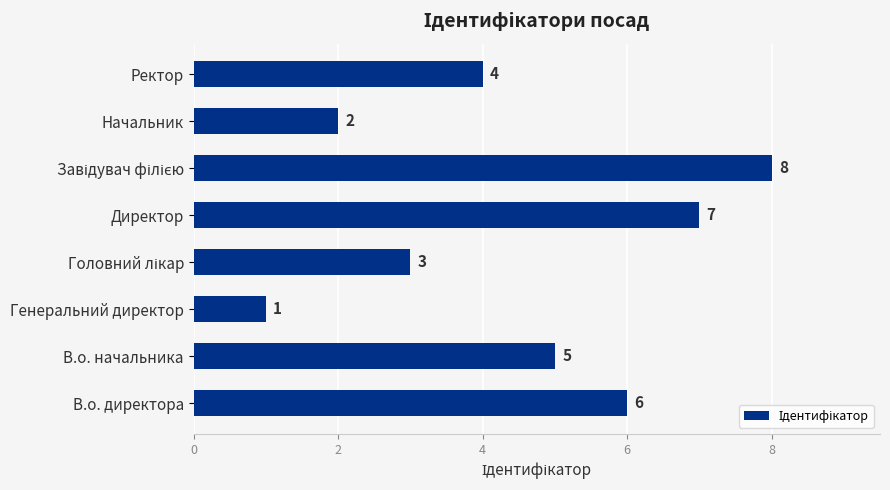

What is the maximum value shown in the chart?

8